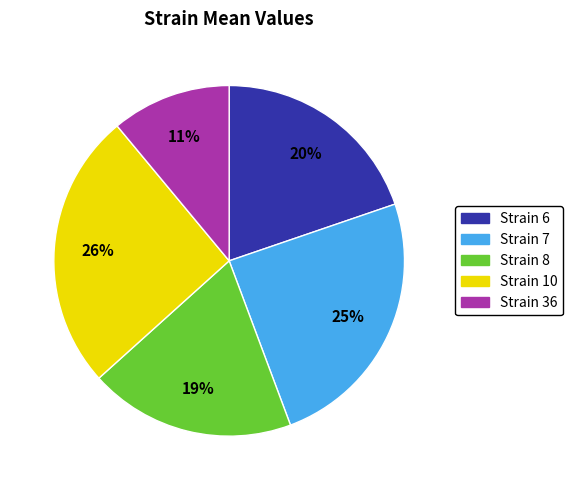

Does any single category account for the majority?

No